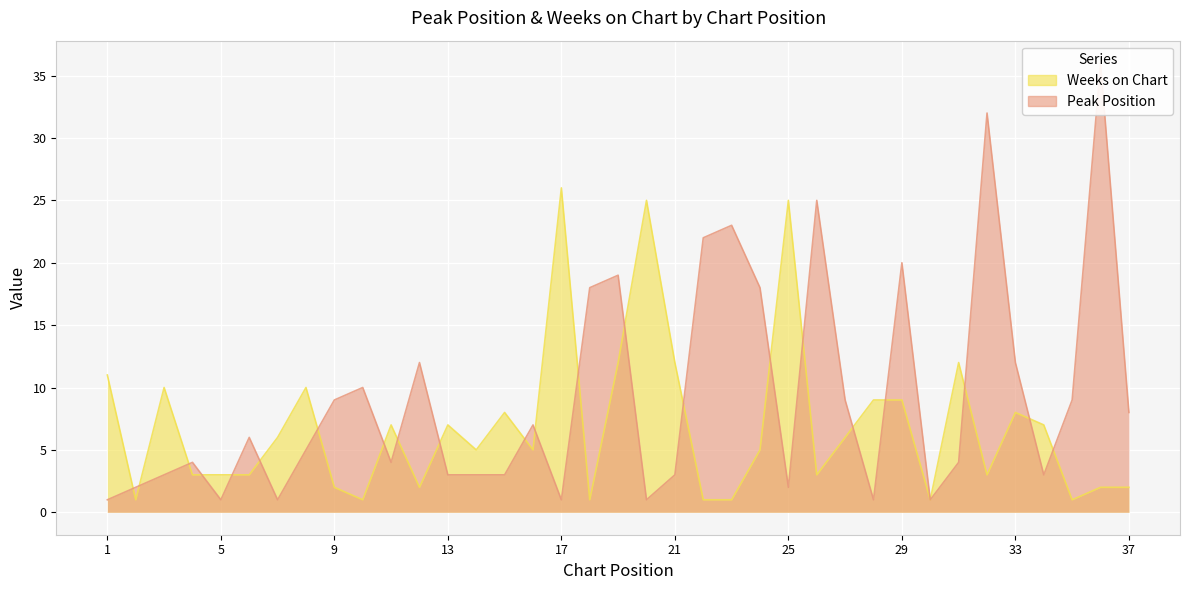

Rank the categories by Peak Position value from lowest to highest.

1, 5, 7, 17, 20, 28, 30, 2, 25, 3, 13, 14, 15, 21, 34, 4, 11, 31, 8, 6, 16, 37, 9, 27, 35, 10, 12, 33, 18, 24, 19, 29, 22, 23, 26, 32, 36